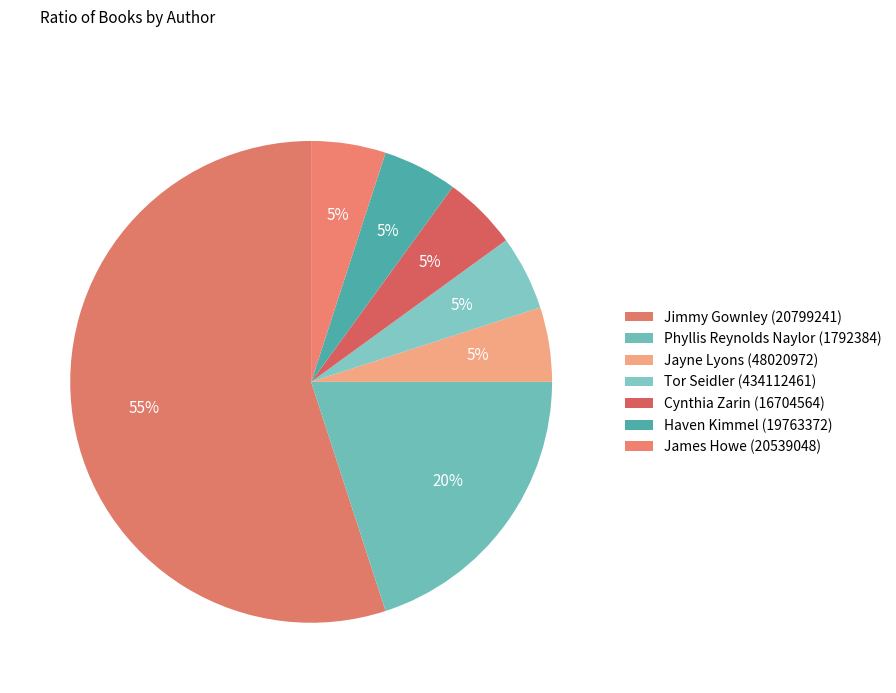

What is the total percentage of Haven Kimmel (19763372) and James Howe (20539048)?

10.0%